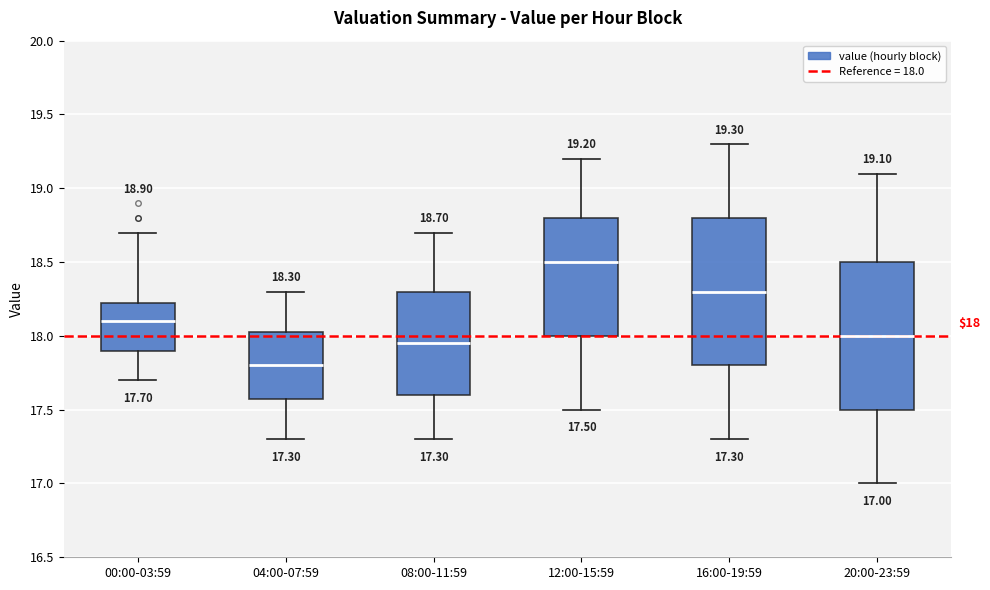

Which box has the highest median line?

12:00-15:59